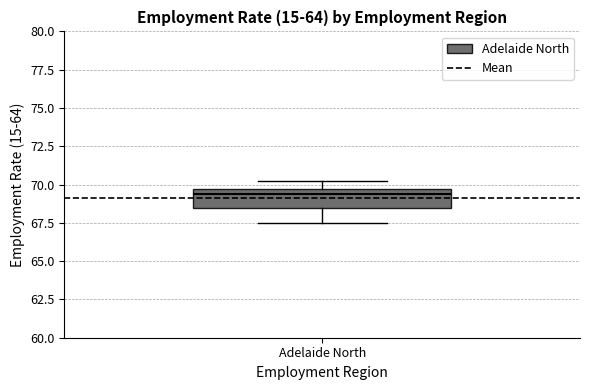

Read this box plot against the y-axis: the position of the median line, the range covered by the box, and the ends of both whiskers. The values are not printed on the chart, so give them approximately, as read against the axis.

median 69.5 (just below the box's upper edge), box 68.5 to 69.5, whiskers 67.5 to 70.0